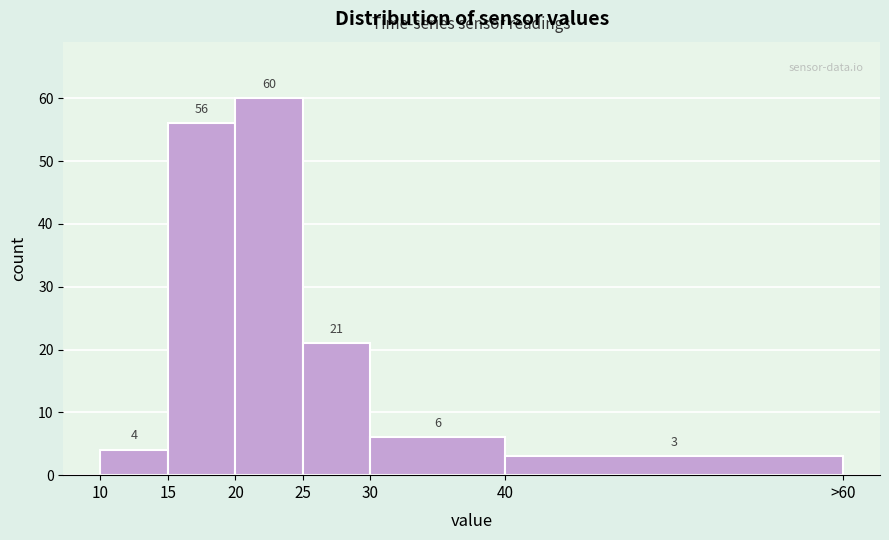

Reading left to right, list all the values displayed in this chart.

4	56	60	21	6	3